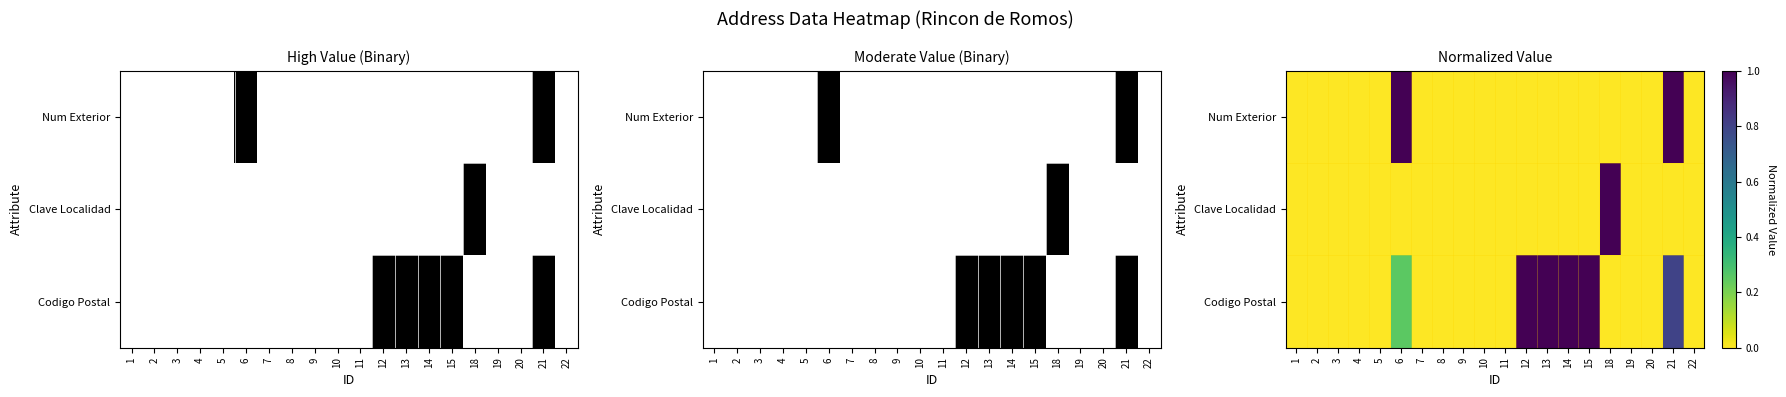

Count the number of categories in the chart.

20